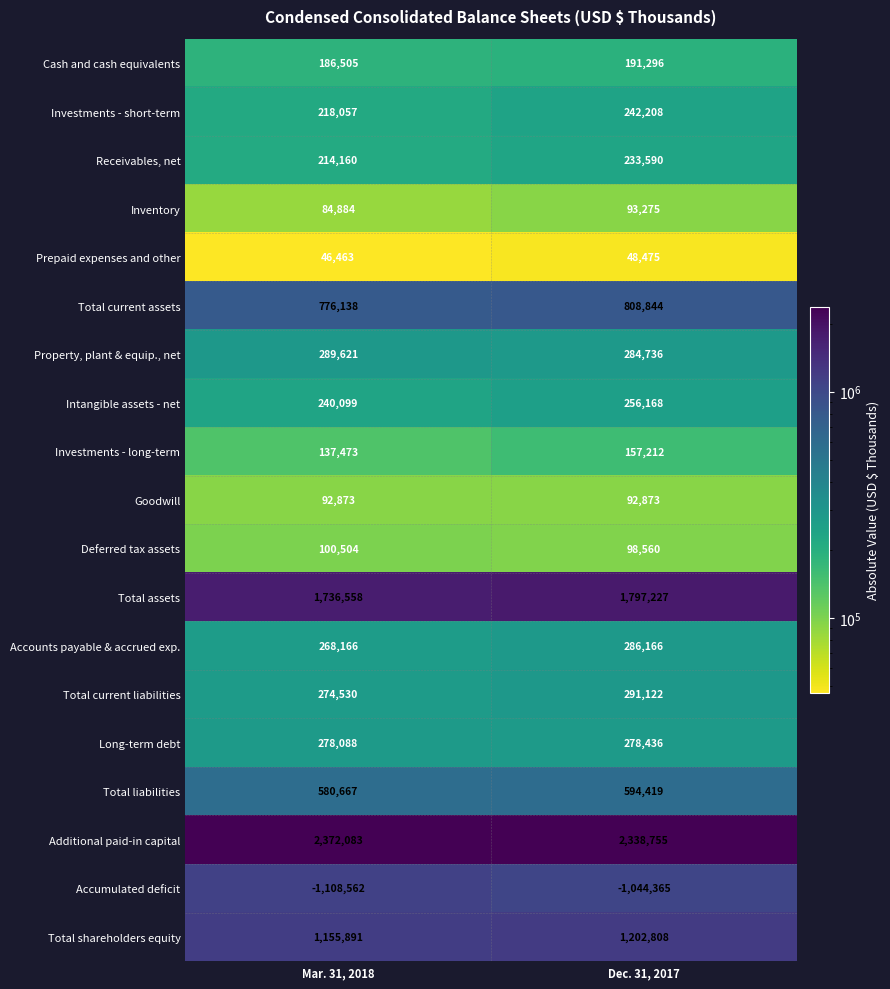

At how many categories does at least one series exceed 1437445?

2